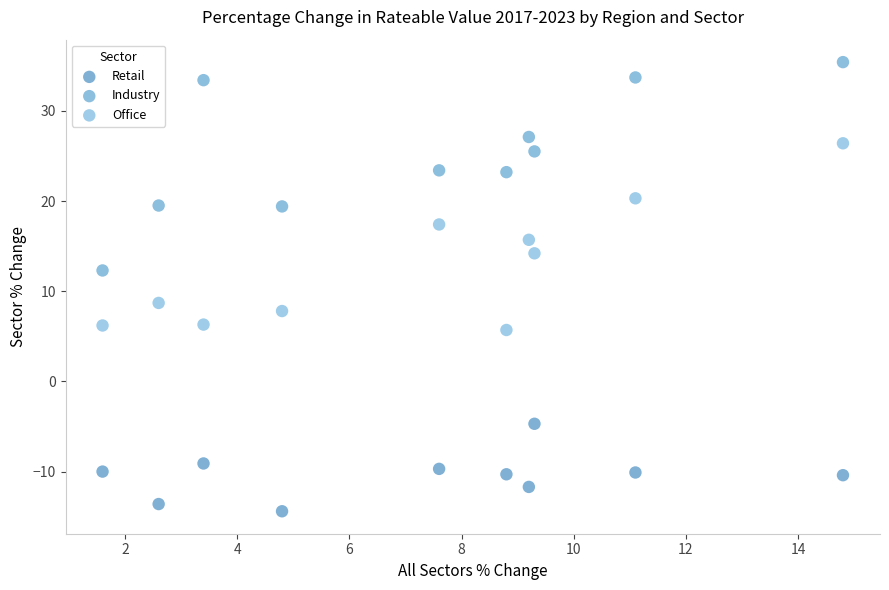

Across all data points, what is the range of X values (max minus min)?

13.2